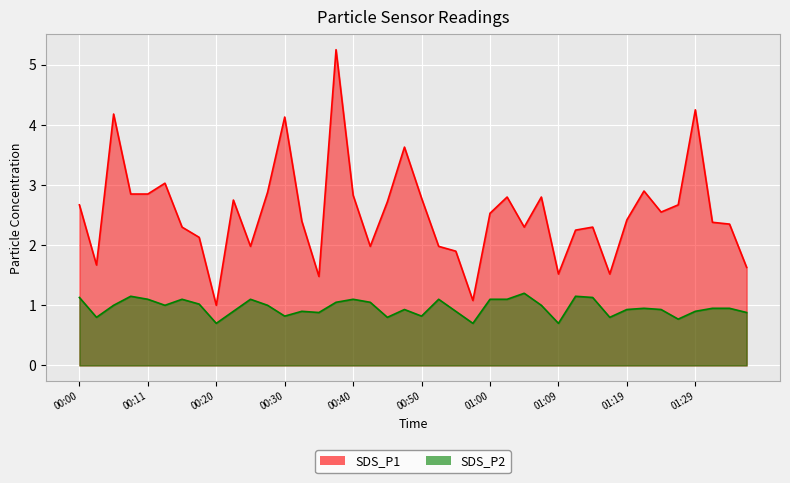

At which category does SDS_P1 reach its first local valley?

00:03